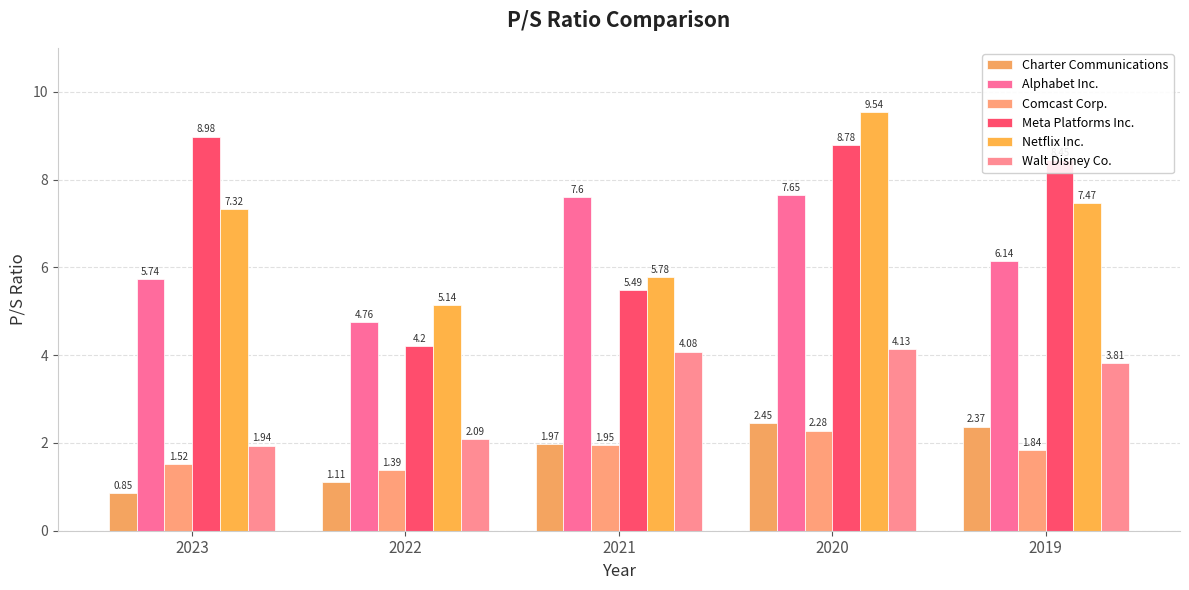

At which label does Meta Platforms Inc. reach its minimum?

2022